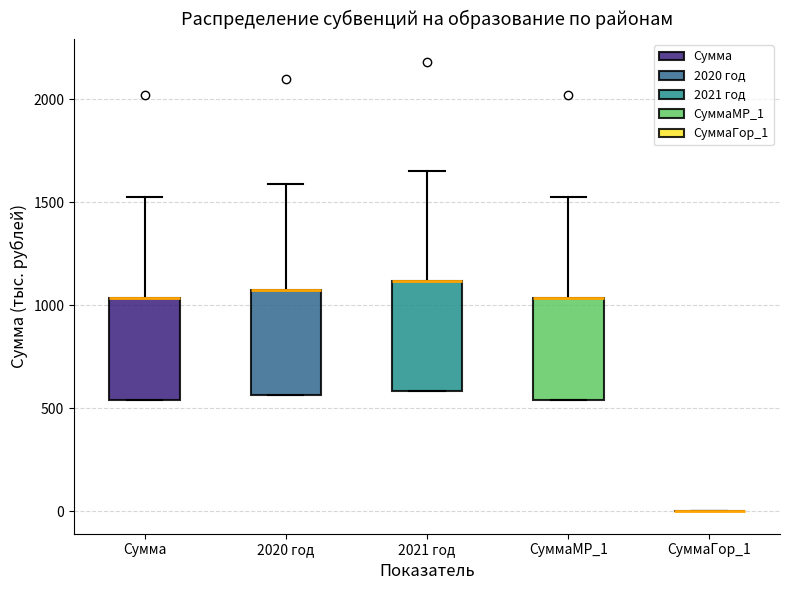

Reading left to right, transcribe this box plot: for each box, give where its median line is, the range the box spans, and where its two whiskers end, as read against the y-axis. The values are not printed on the chart, so give them approximately, as read against the axis.

Сумма: median 1050 (drawn on the box's upper edge), box 550 to 1050, whiskers 550 to 1550
2020 год: median 1050 (drawn on the box's upper edge), box 550 to 1050, whiskers 550 to 1600
2021 год: median 1100 (drawn on the box's upper edge), box 600 to 1100, whiskers 600 to 1650
СуммаМР_1: median 1050 (drawn on the box's upper edge), box 550 to 1050, whiskers 550 to 1550
СуммаГор_1: box collapsed to a line at 0, whiskers 0 to 0